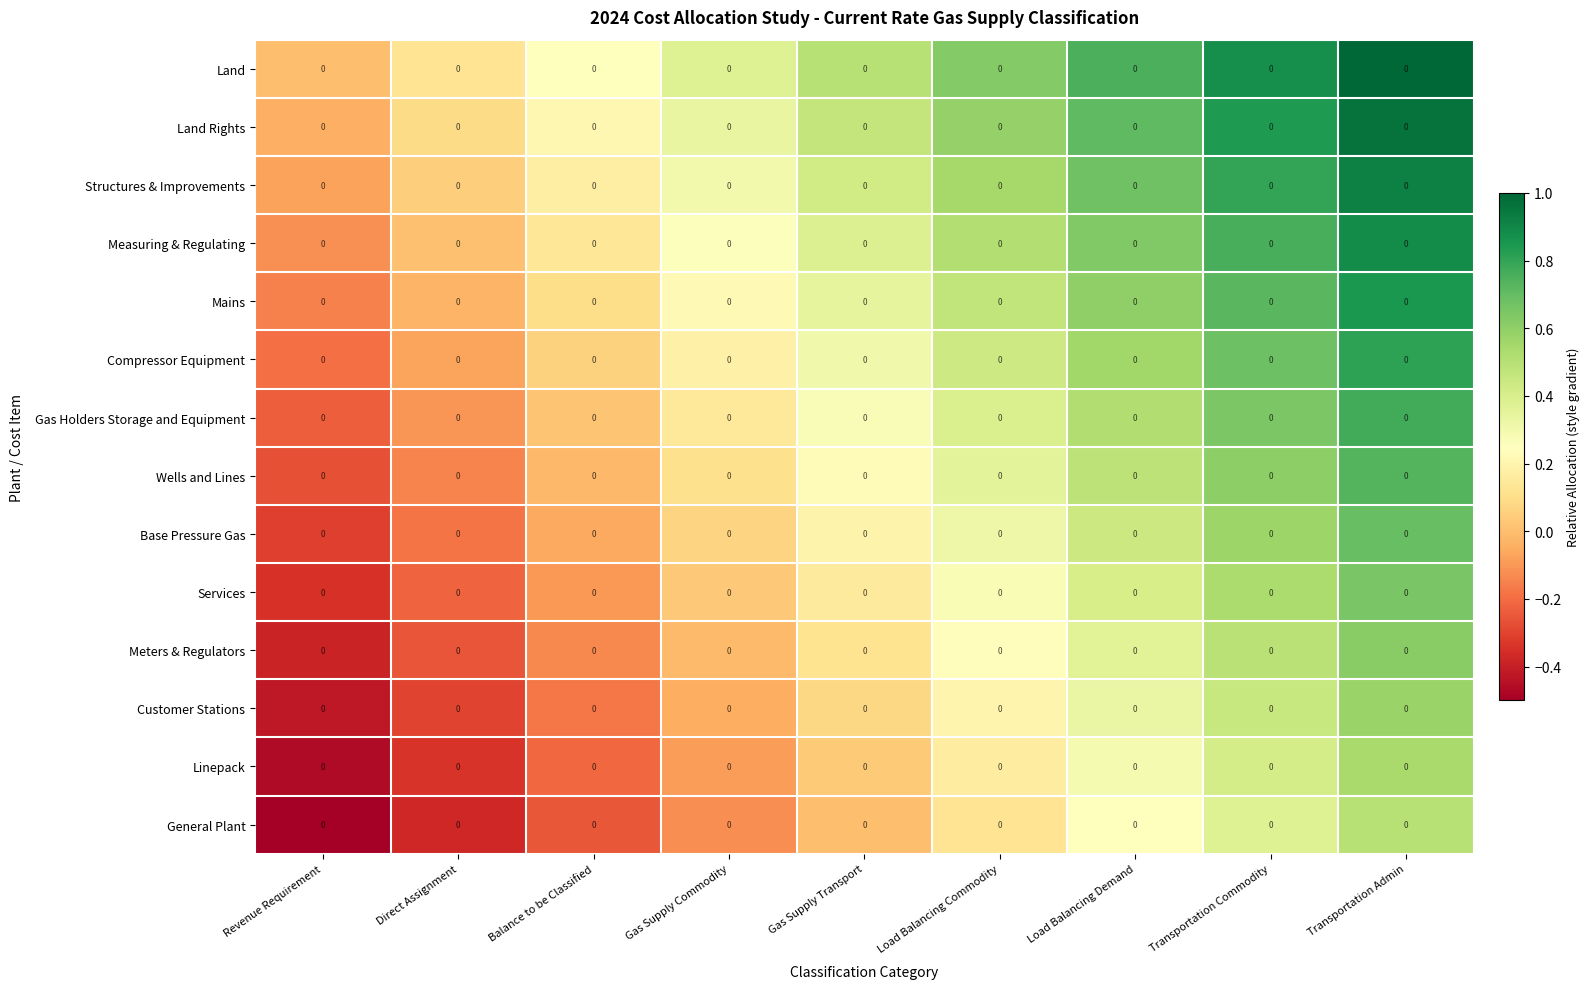

Rank the series by their maximum value, from lowest to highest.

General Plant, Linepack, Customer Stations, Meters & Regulators, Services, Base Pressure Gas, Wells and Lines, Gas Holders Storage and Equipment, Compressor Equipment, Mains, Measuring & Regulating, Structures & Improvements, Land Rights, Land